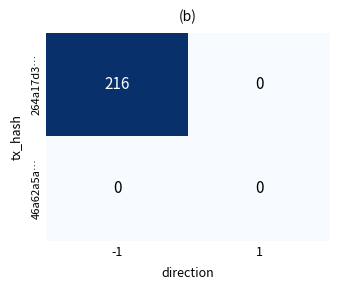

Read the 264a17d3… value at -1.

216